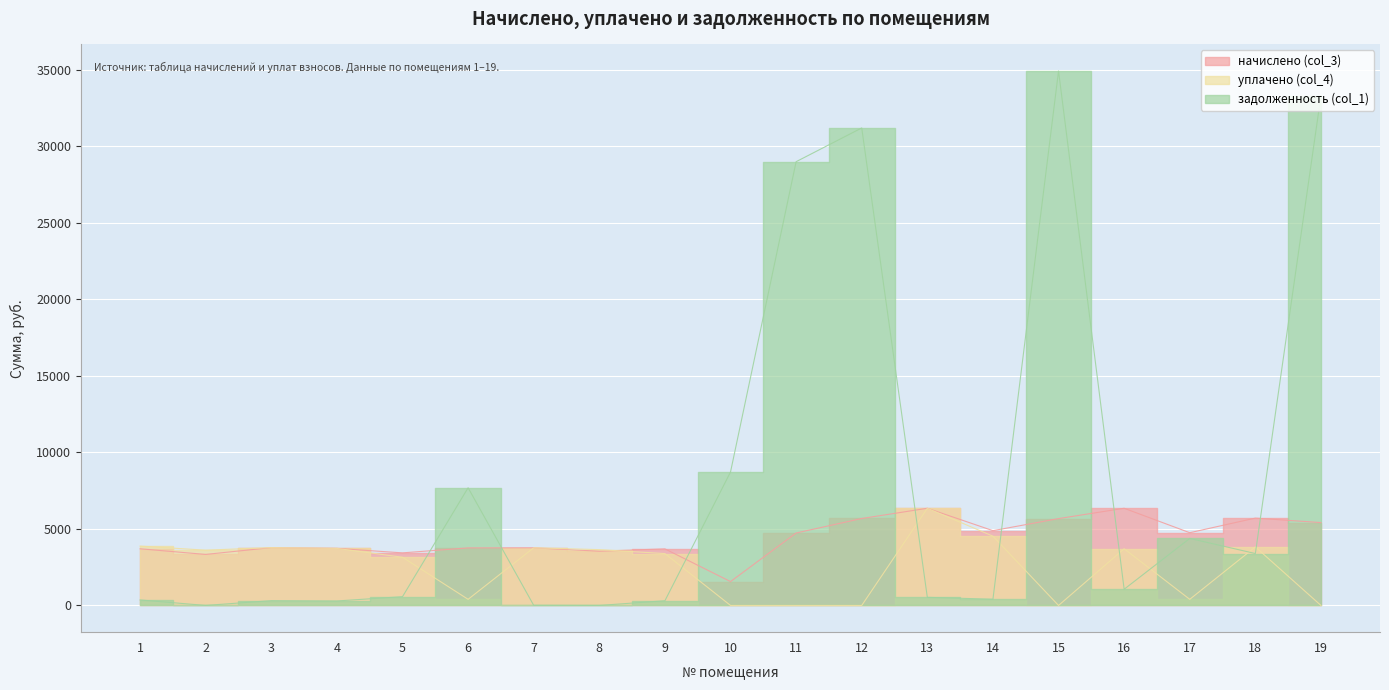

Between 10 and 19, which series saw the biggest shift?

задолженность (col_1)